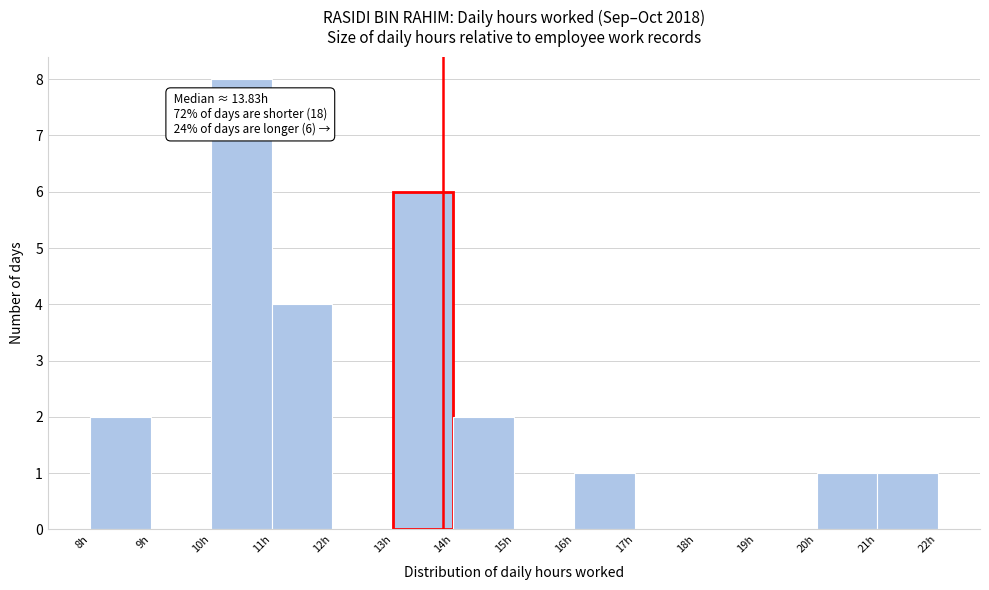

Which range on the x-axis has the tallest bar?

10 to 11